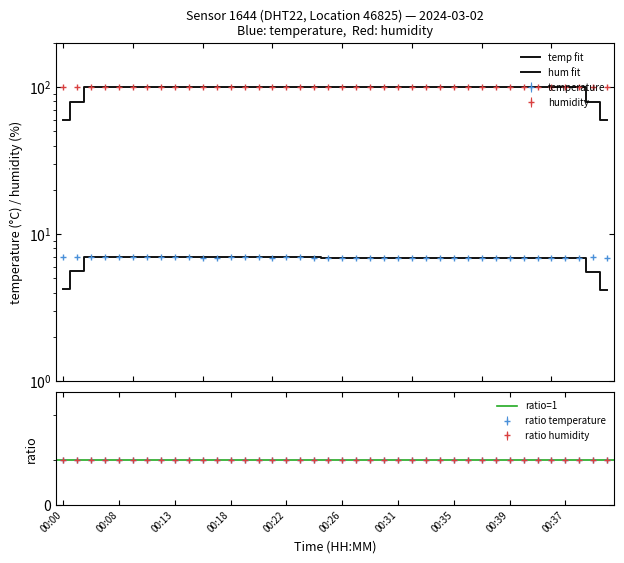

At which label is the value closest to 6?

00:16